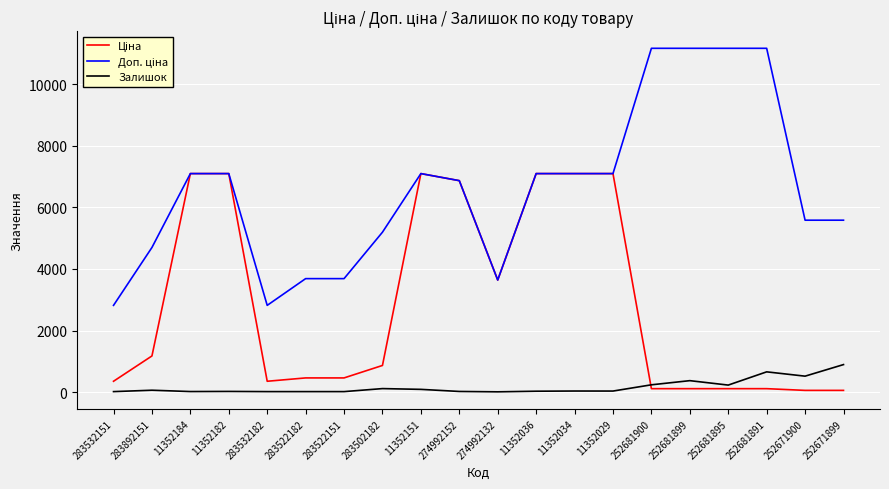

The Залишок series shows 237.0 at 252681900. True or false?

True